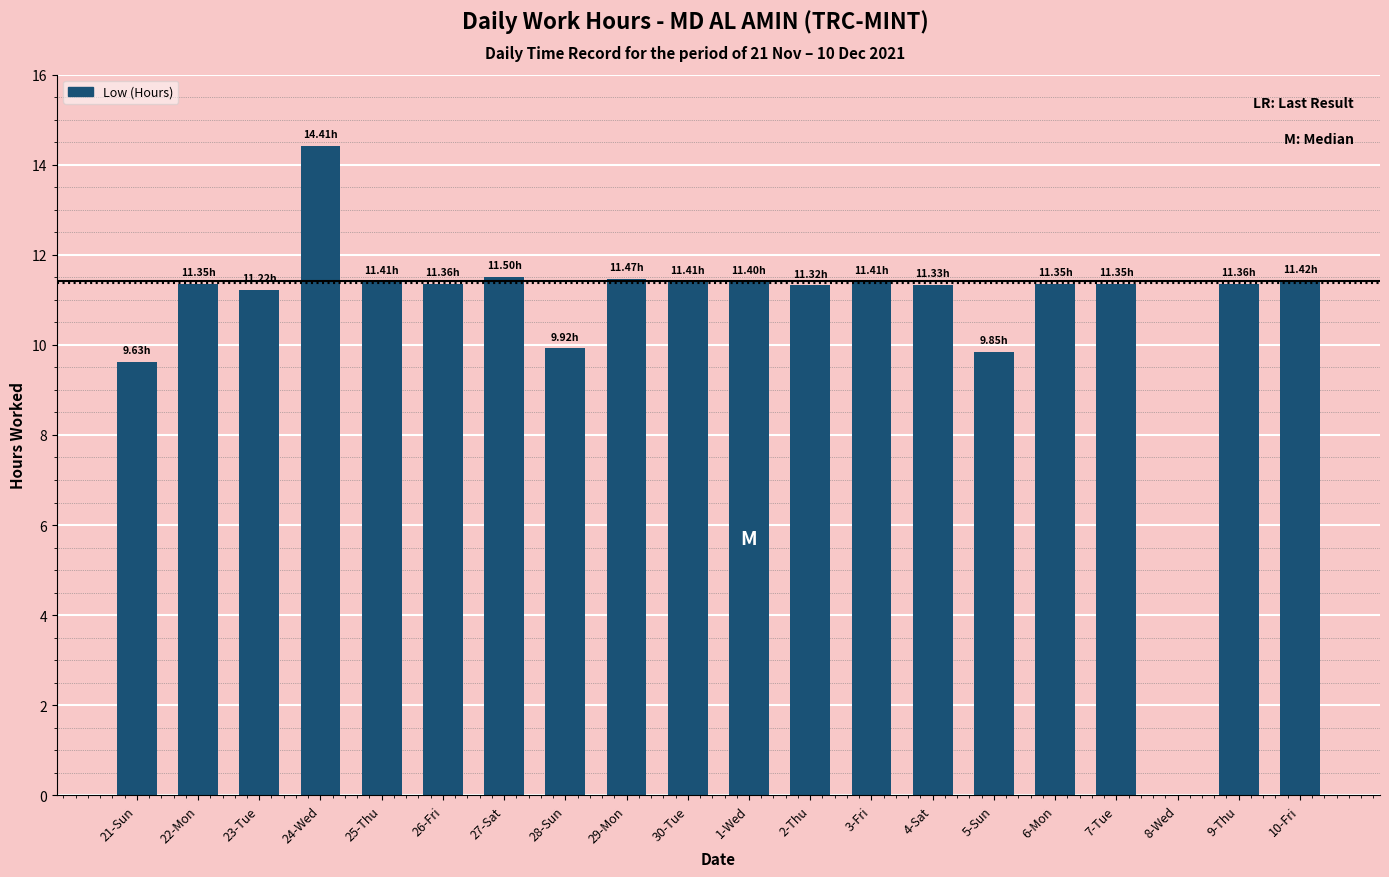

Approximately how many times larger is the value at 7-Tue compared to 1-Wed?

1.0